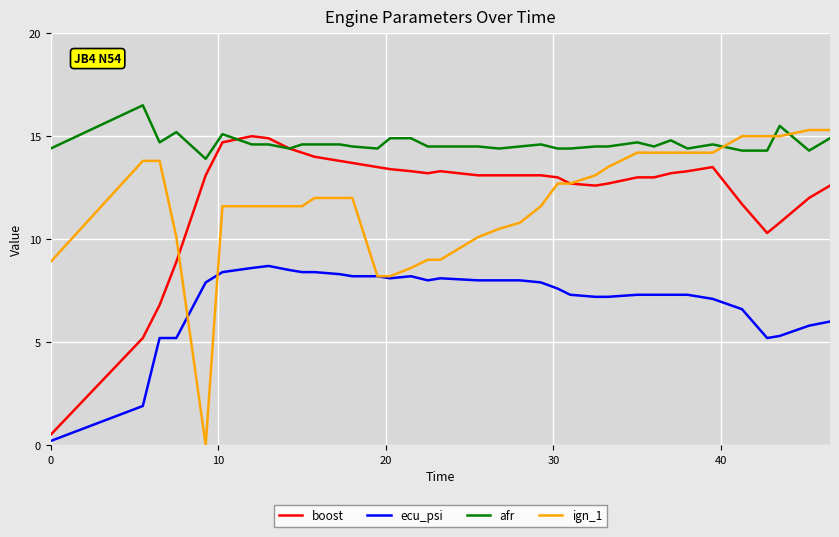

What is the greatest value displayed?

16.5